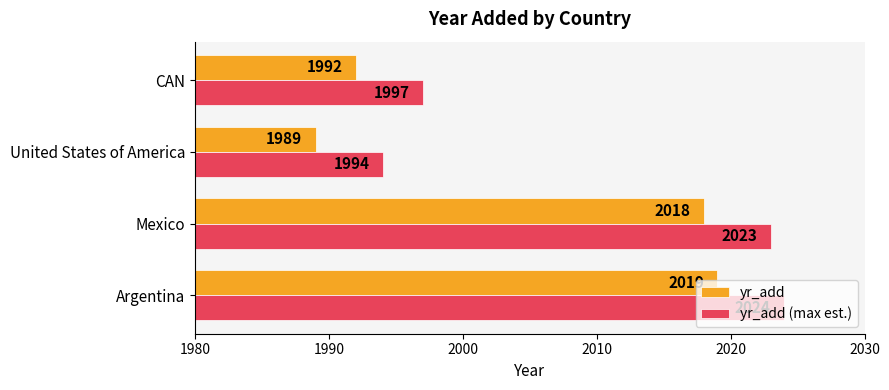

Read the yr_add (max est.) value at United States of America.

1994